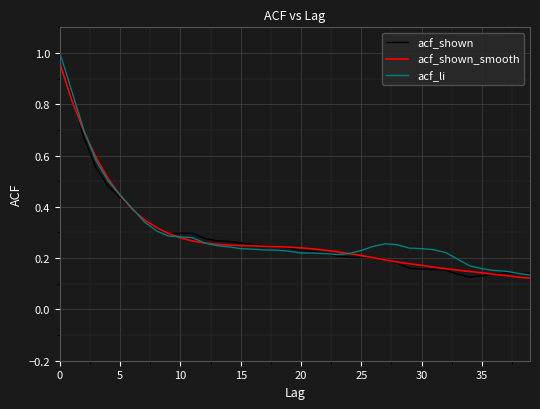

Reading left to right, what are all the values shown in this chart?

acf_shown: 1.0	0.8	0.7	0.6	0.5	0.4	0.4	0.3	0.3	0.3	0.3	0.3	0.3	0.3	0.3	0.3	0.3	0.2	0.2	0.2	0.2	0.2	0.2	0.2	0.2	0.2	0.2	0.2	0.2	0.2	0.2	0.2	0.2	0.1	0.1	0.1	0.1	0.1	0.1	0.1
acf_shown_smooth: 1.0	0.8	0.7	0.6	0.5	0.4	0.4	0.3	0.3	0.3	0.3	0.3	0.3	0.3	0.3	0.2	0.2	0.2	0.2	0.2	0.2	0.2	0.2	0.2	0.2	0.2	0.2	0.2	0.2	0.2	0.2	0.2	0.2	0.2	0.1	0.1	0.1	0.1	0.1	0.1
acf_li: 1.0	0.8	0.7	0.6	0.5	0.4	0.4	0.3	0.3	0.3	0.3	0.3	0.3	0.2	0.2	0.2	0.2	0.2	0.2	0.2	0.2	0.2	0.2	0.2	0.2	0.2	0.2	0.3	0.3	0.2	0.2	0.2	0.2	0.2	0.2	0.2	0.2	0.1	0.1	0.1